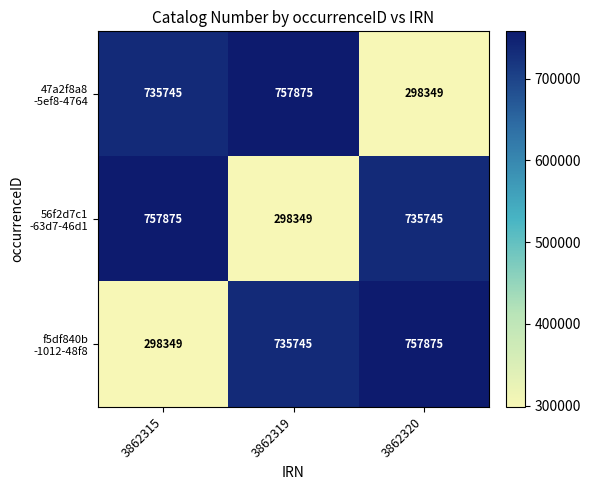

What is the greatest value displayed?

757875